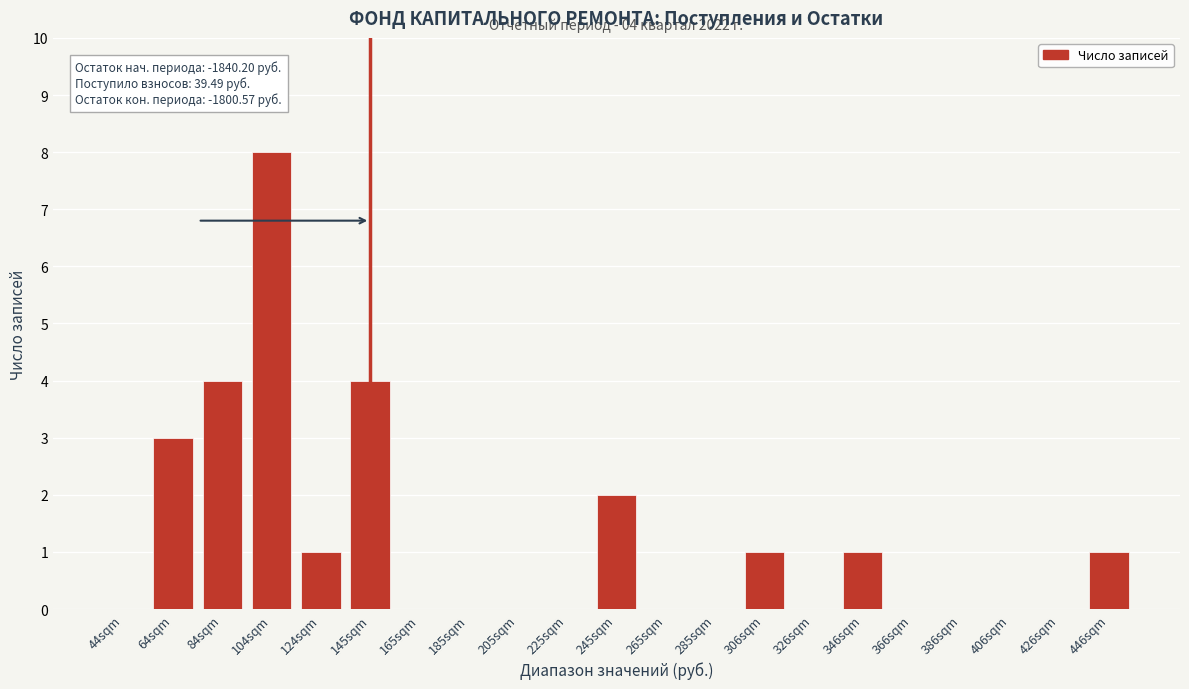

Reading left to right, extract all data points from this chart.

44sqm=0	64sqm=3	84sqm=4	104sqm=8	124sqm=1	145sqm=4	165sqm=0	185sqm=0	205sqm=0	225sqm=0	245sqm=2	265sqm=0	285sqm=0	306sqm=1	326sqm=0	346sqm=1	366sqm=0	386sqm=0	406sqm=0	426sqm=0	446sqm=1